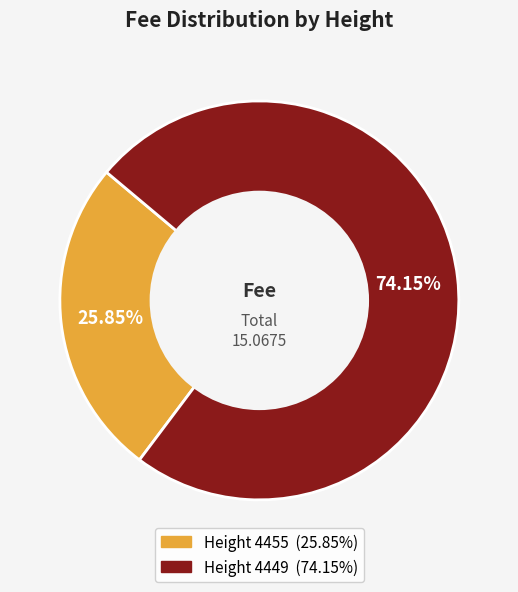

Is there any slice that represents more than half of the pie?

Yes